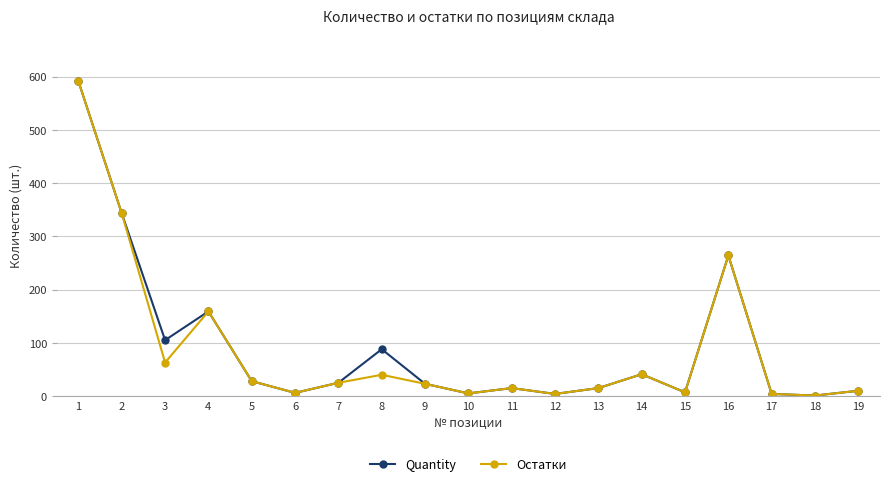

Is the value of Quantity at 1 greater than the value of Остатки at 13?

Yes